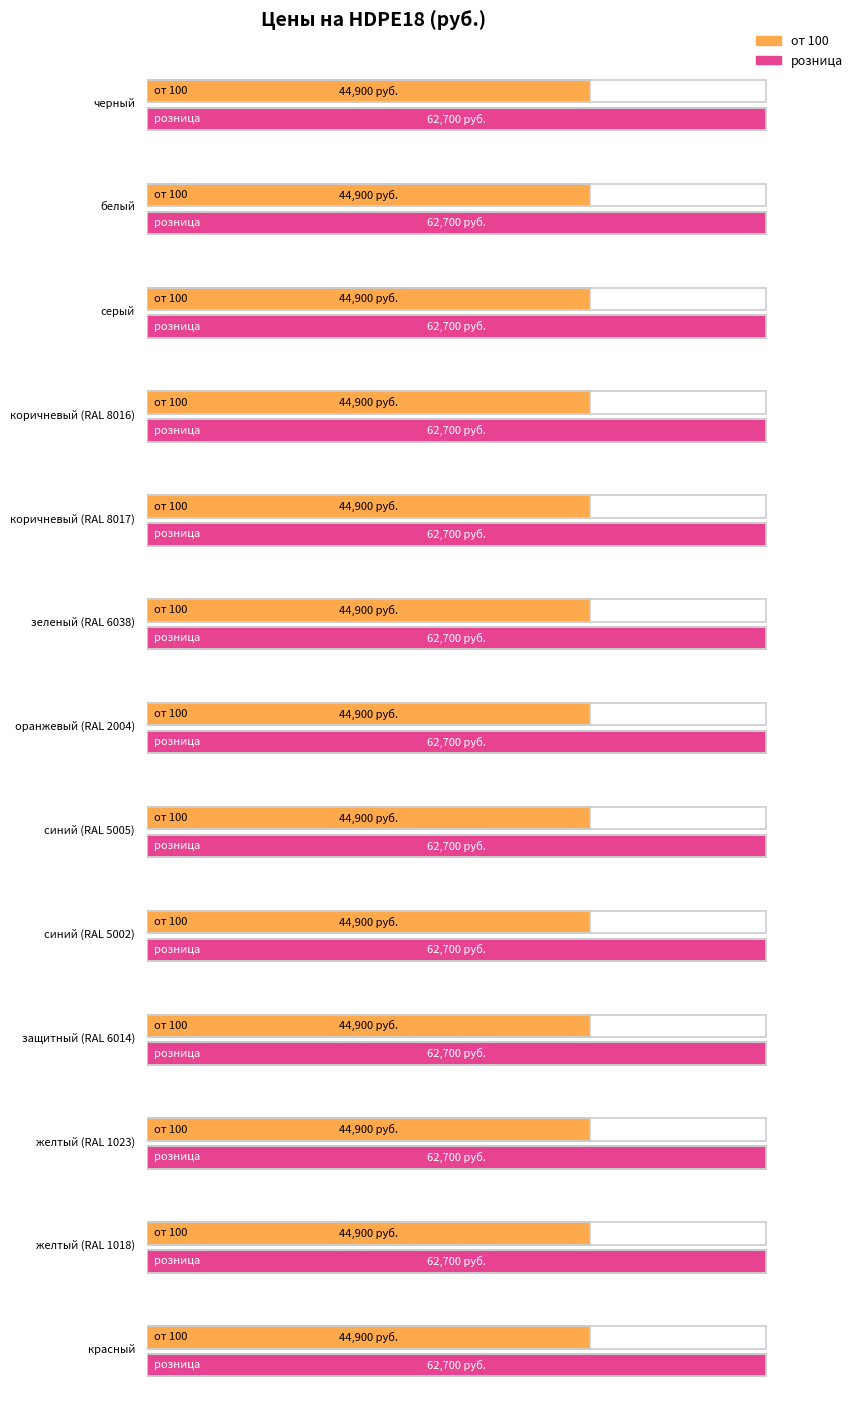

What is the label of the 7th bar from the left?

оранжевый (RAL 2004)